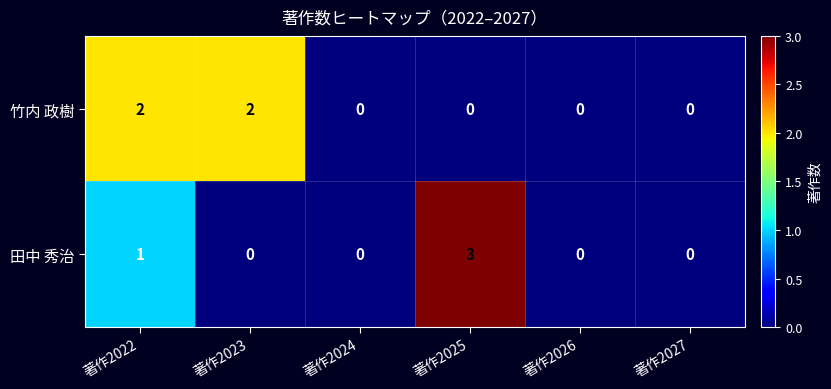

What is the sum of the 田中 秀治 values at 著作2025 and 著作2022?

4